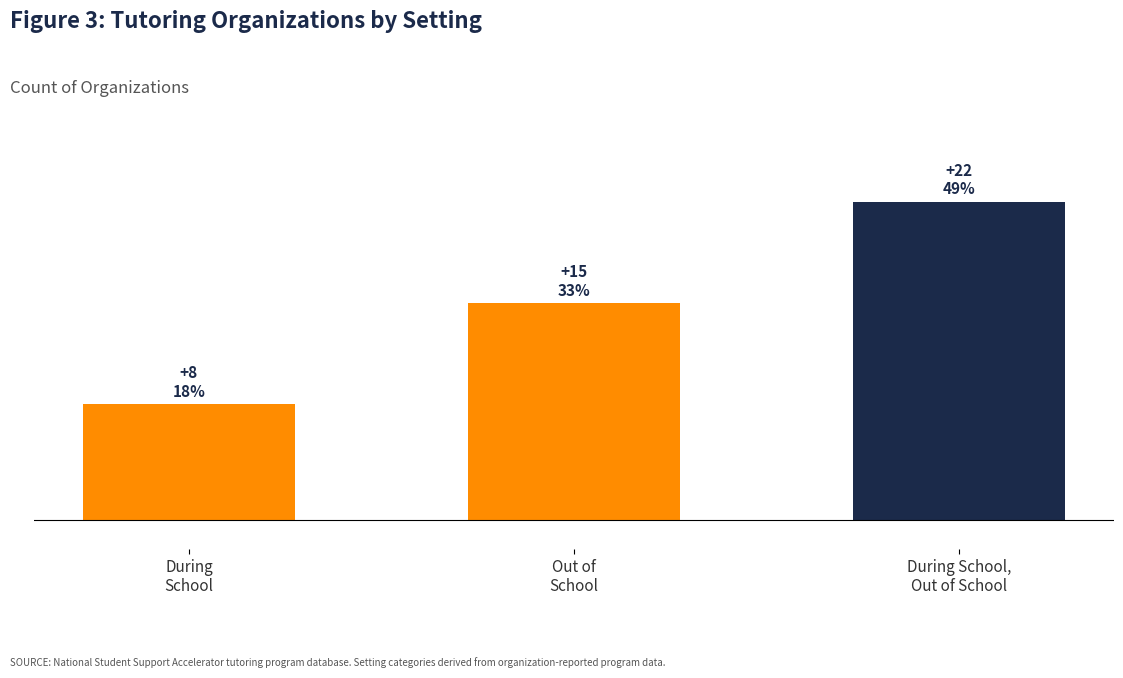

Are the bars horizontal?

No